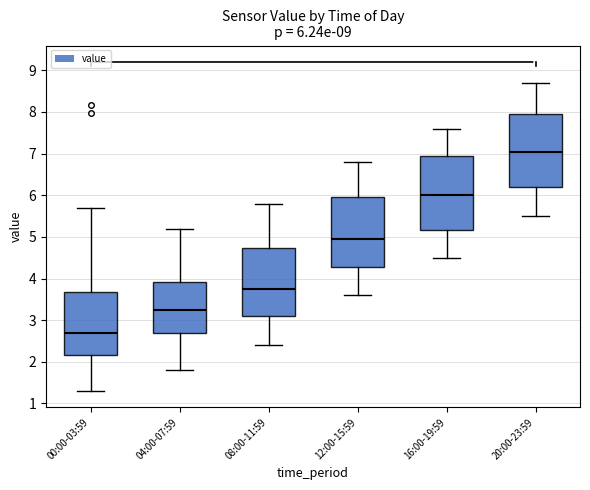

Which box's median line is the highest?

20:00-23:59